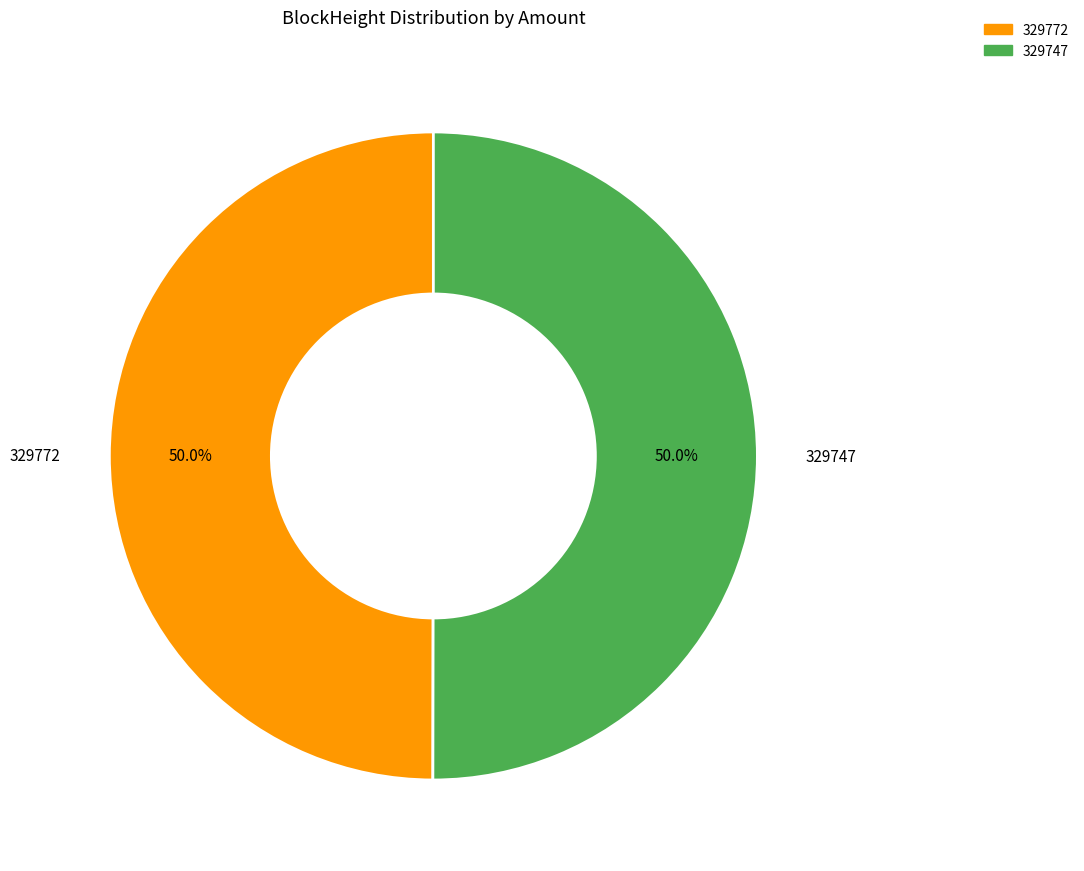

True or false: 329747 accounts for 99% of the total.

False